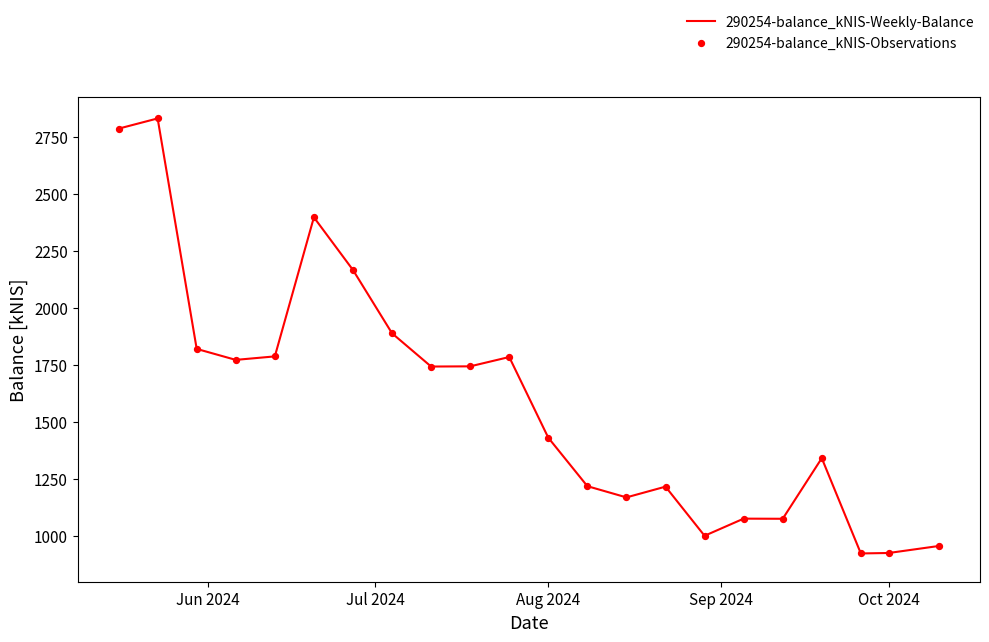

What is the difference between the maximum and minimum values?

1907.8